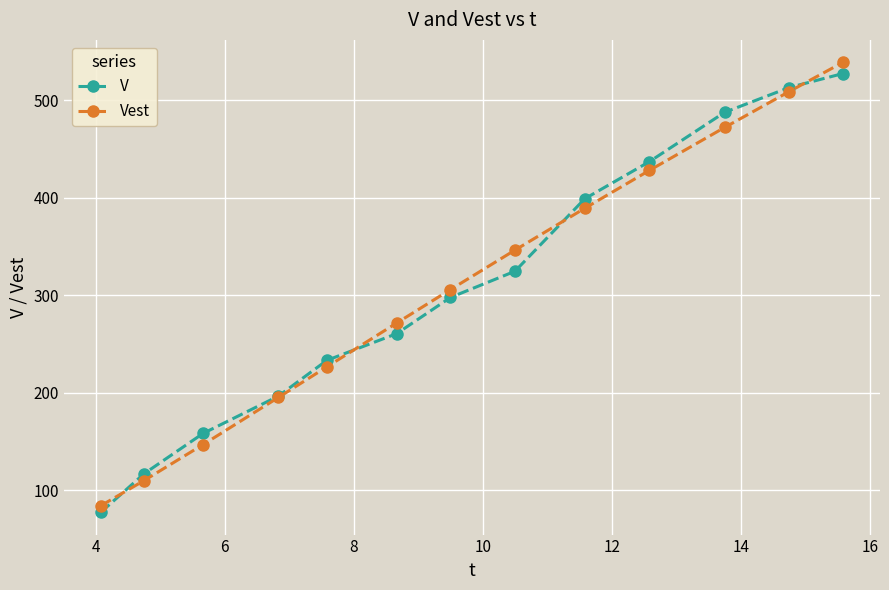

Rank the series by their maximum value, from highest to lowest.

Vest, V